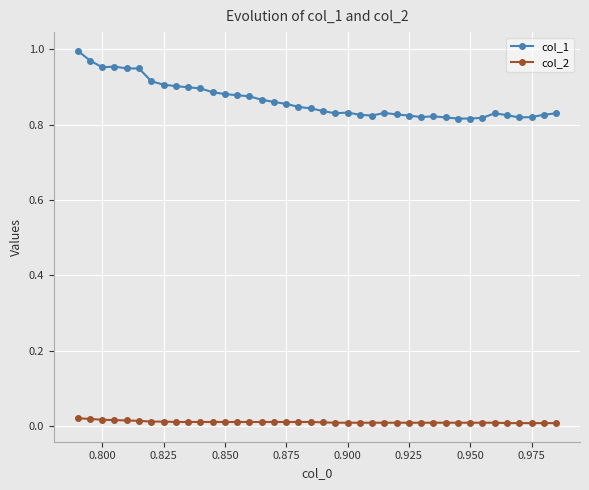

True or false: col_1 and col_2 cross at least once.

False